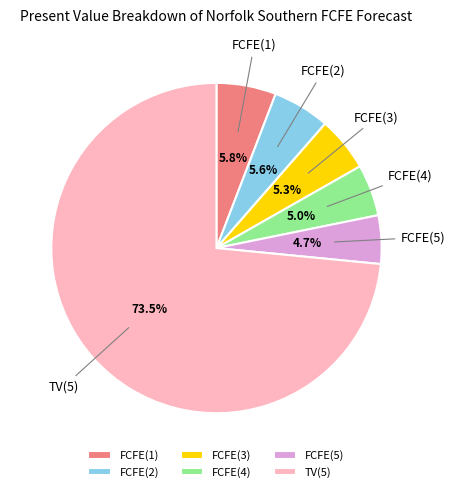

What portion of the pie excludes FCFE(4)?

95.0%